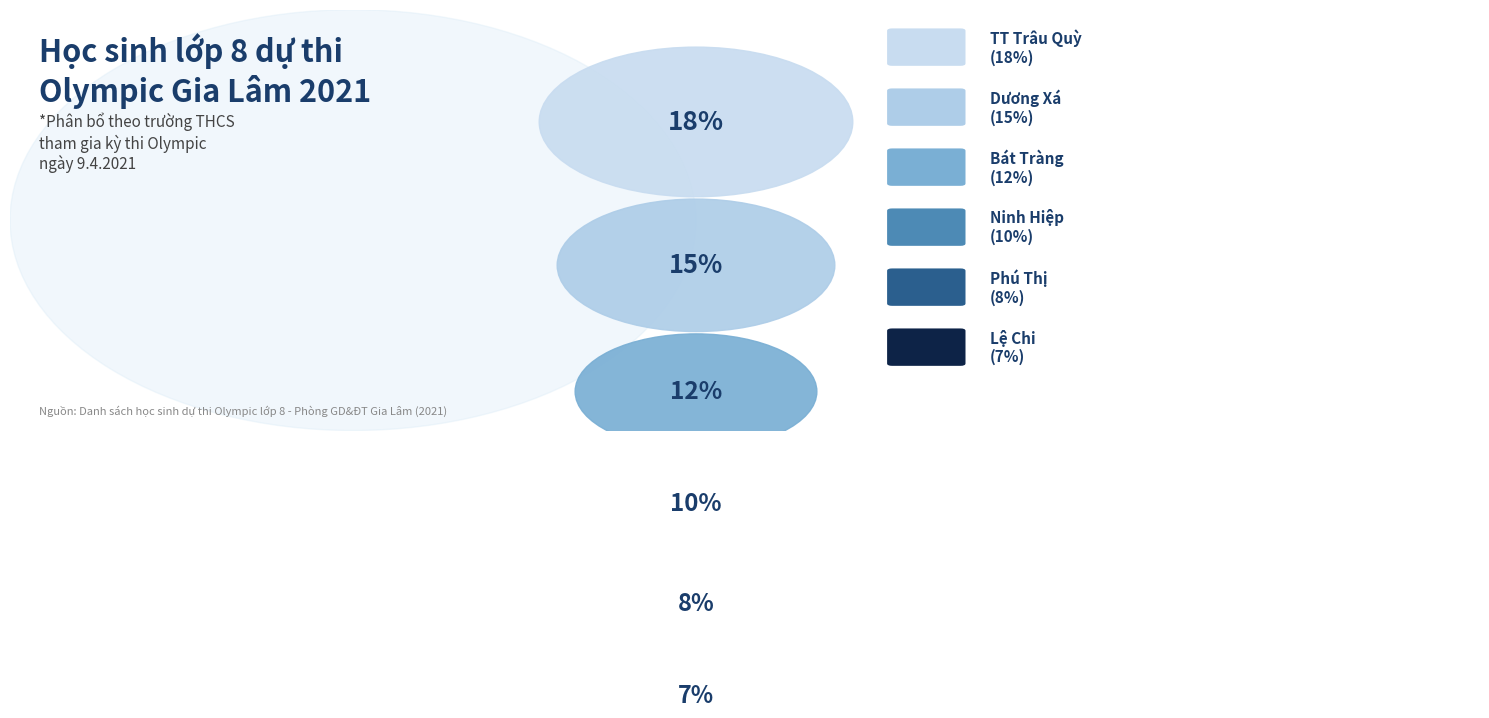

True or false: 8C accounts for 12% of the total.

False